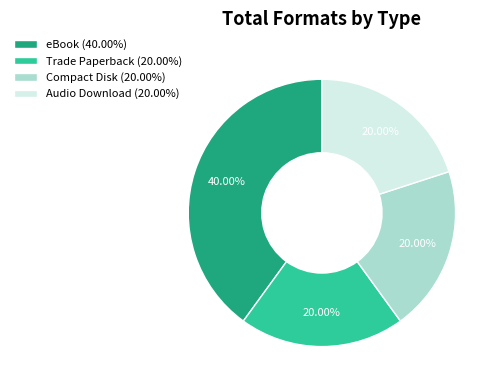

Which slice is the largest?

eBook (40.00%)